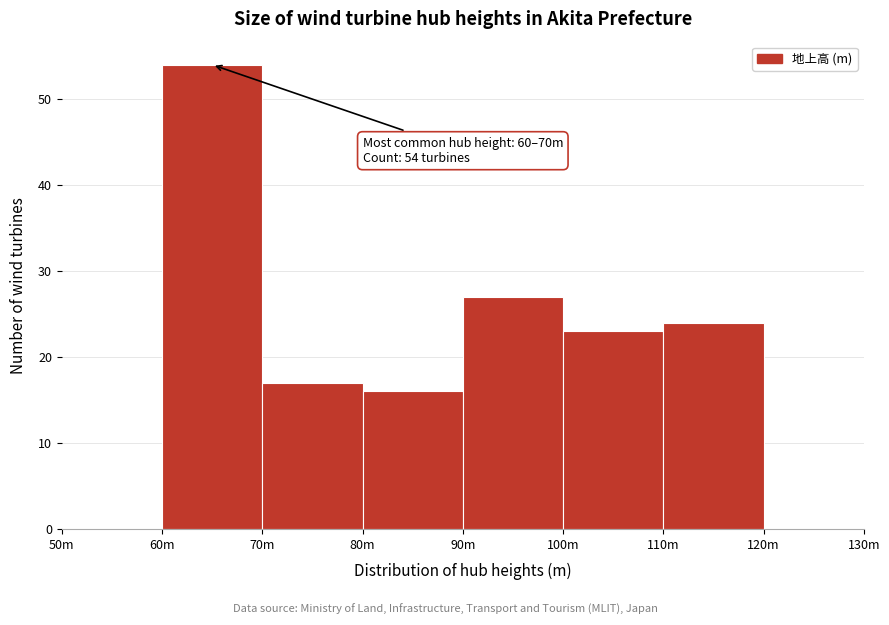

Reading left to right, what are all the values shown in this chart?

50m=0	60m=54	70m=17	80m=16	90m=27	100m=23	110m=24	120m=0